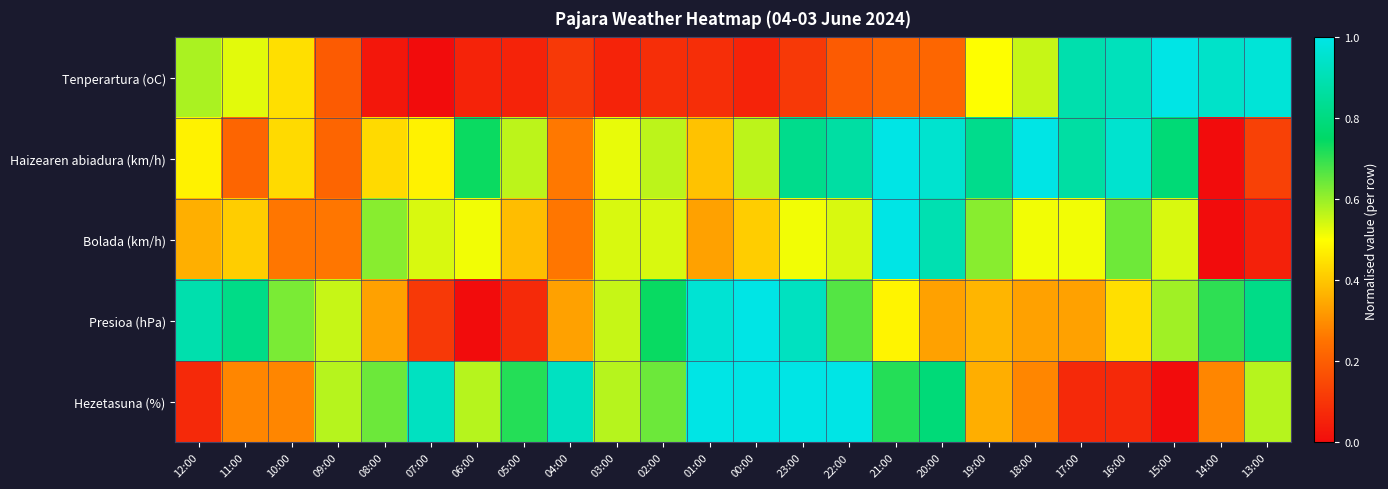

At which category does the chart reach its peak across all series?

15:00